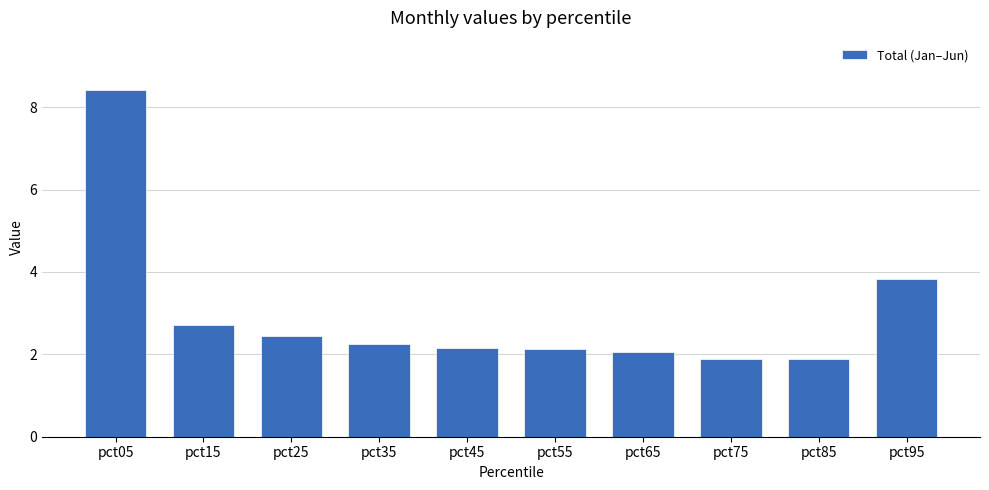

What is the change in value from pct45 to pct95?

+1.7